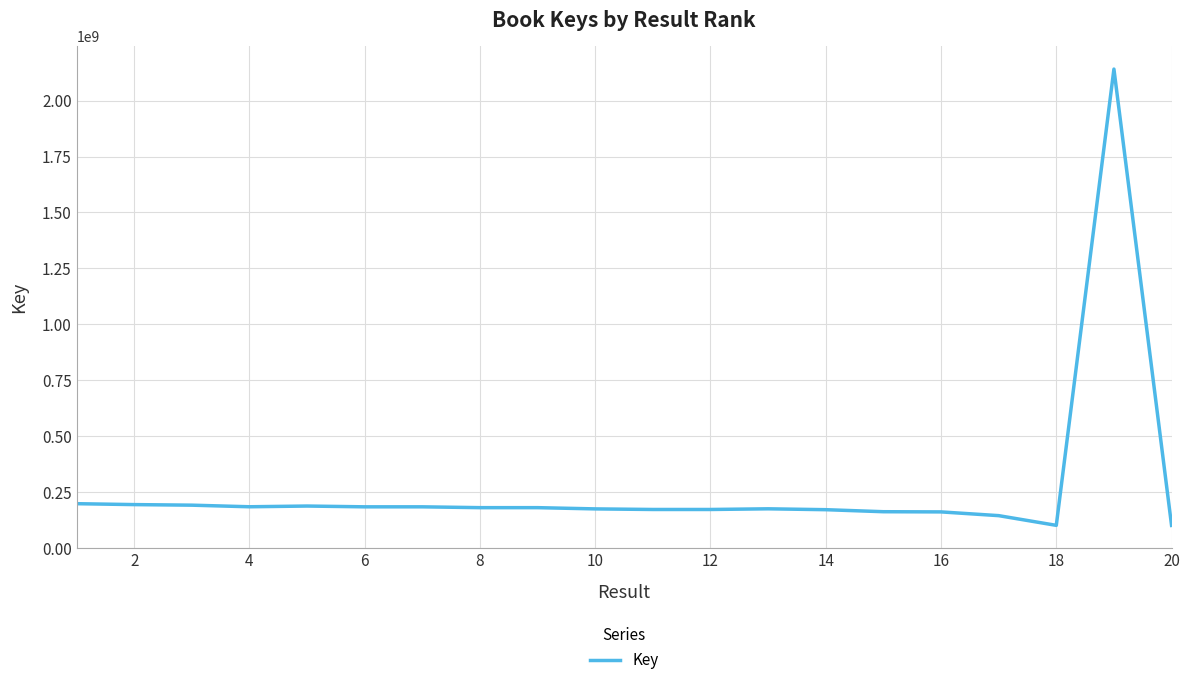

What is the greatest value displayed?

2141173281